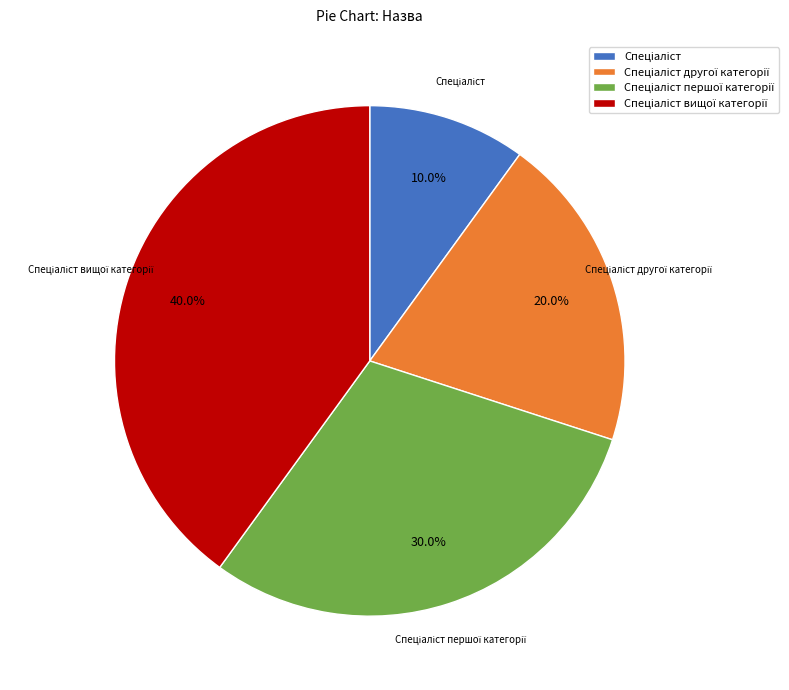

Is there any slice that represents more than half of the pie?

No